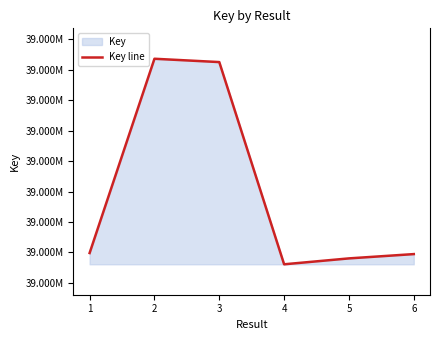

True or false: the data shows 39549899 at 1.

True